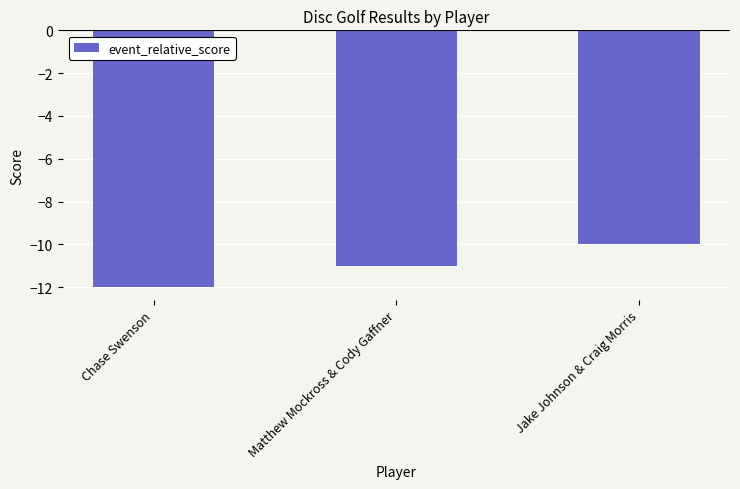

At which category does the chart reach its peak across all series?

Jake Johnson & Craig Morris